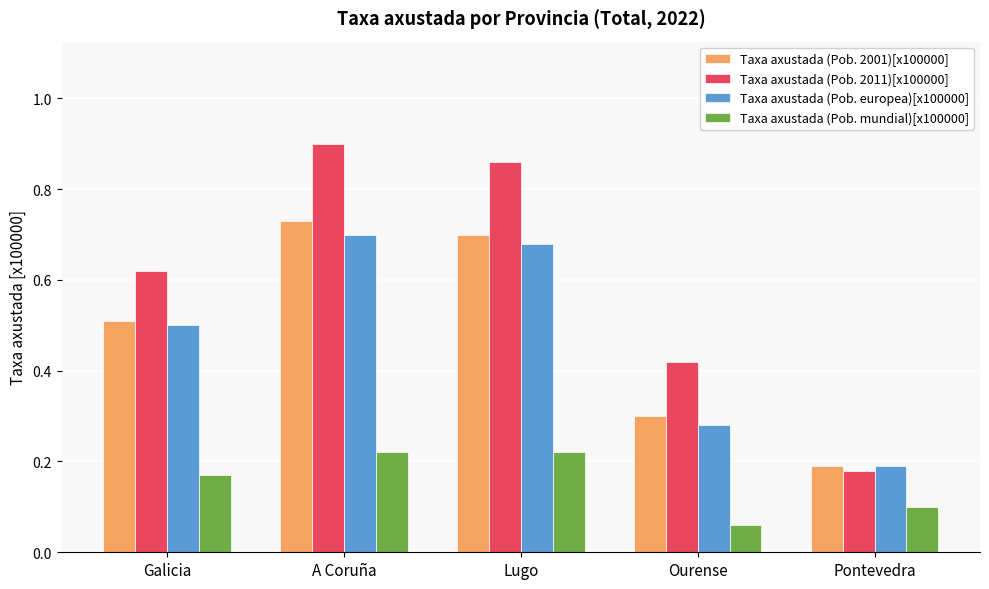

What position from the right is Lugo?

3